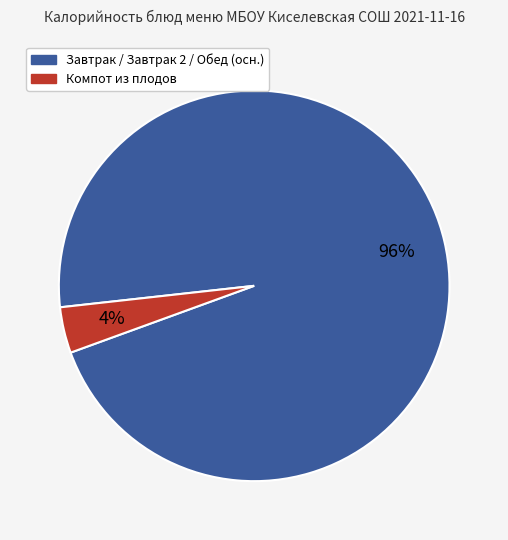

To the nearest percent, what is the average slice percentage?

50%